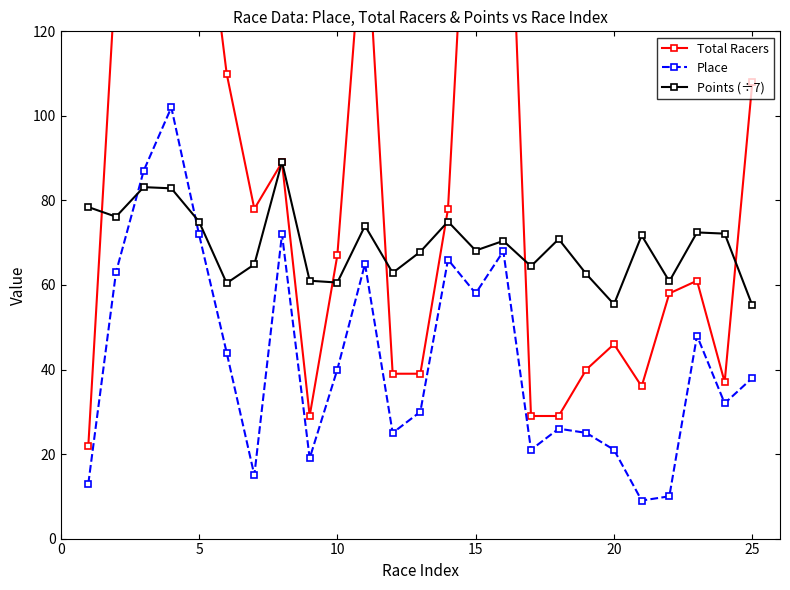

True or false: Points (÷7) has more than 2 interior local peaks.

True